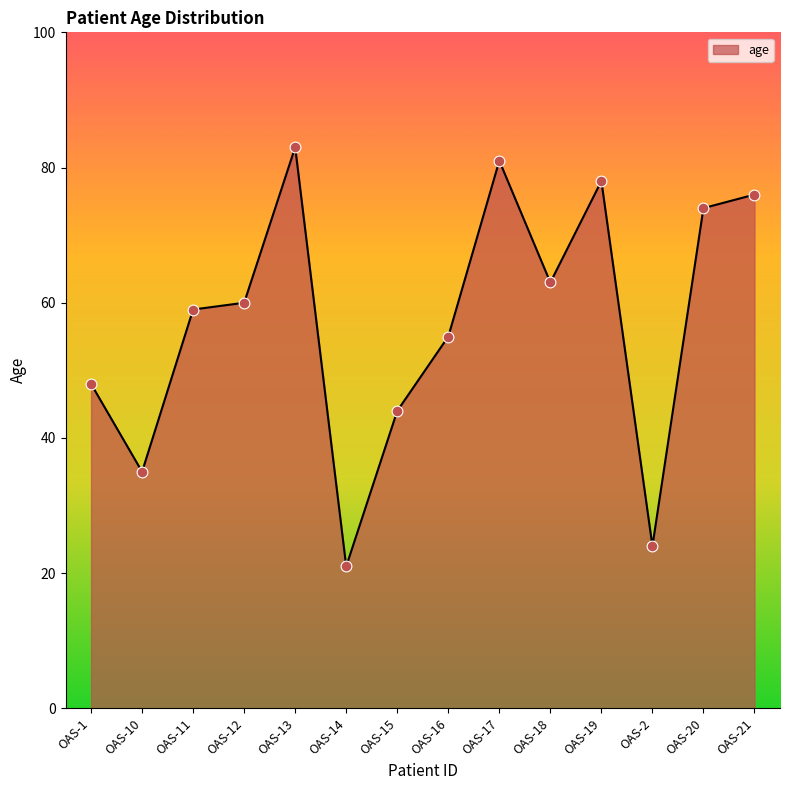

Between OAS-10 and OAS-2, which is larger?

OAS-10